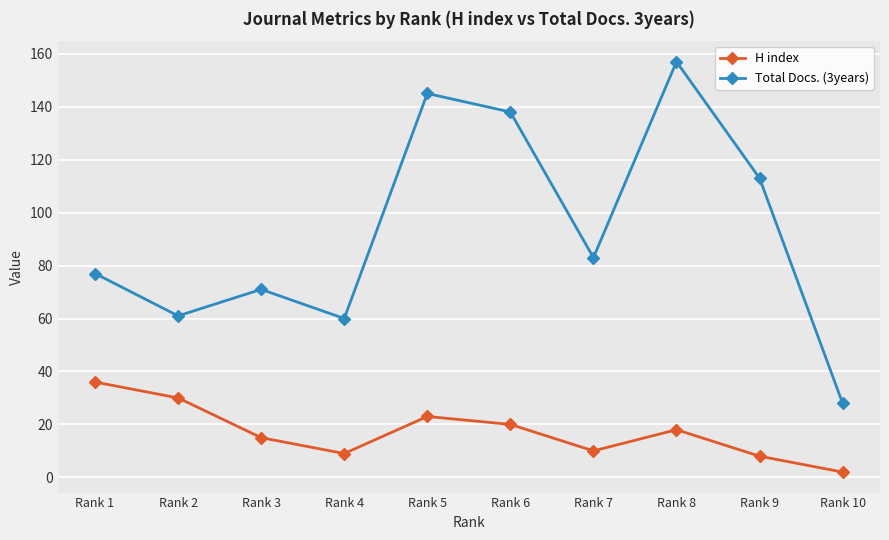

At how many categories does at least one series exceed 119?

3